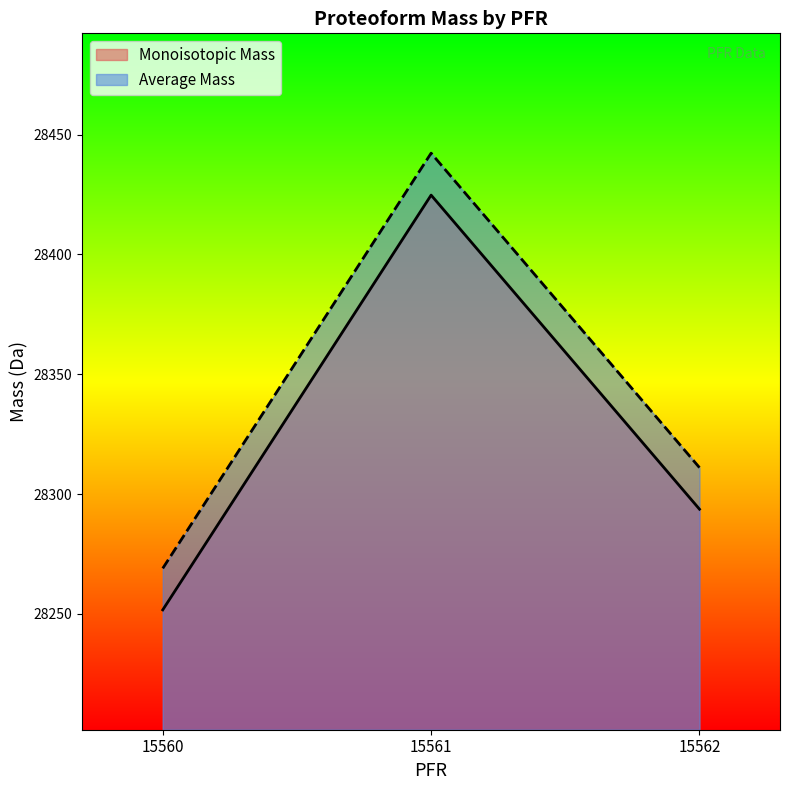

Where does the Monoisotopic Mass series first go above 28293?

15561